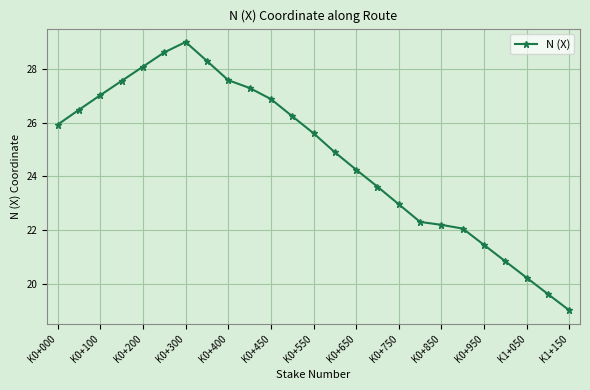

What is the sum of all values?

617.8